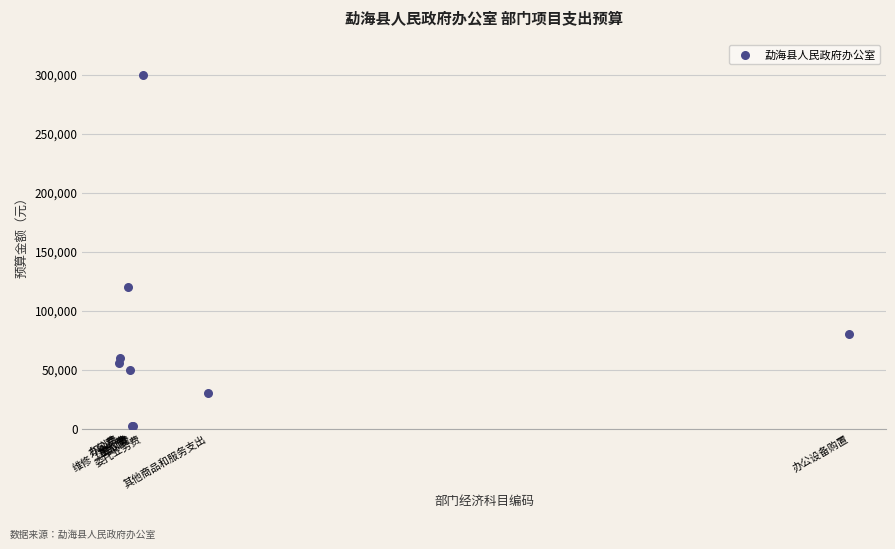

What Y value in the scatter plot is closest to 151000?

120000